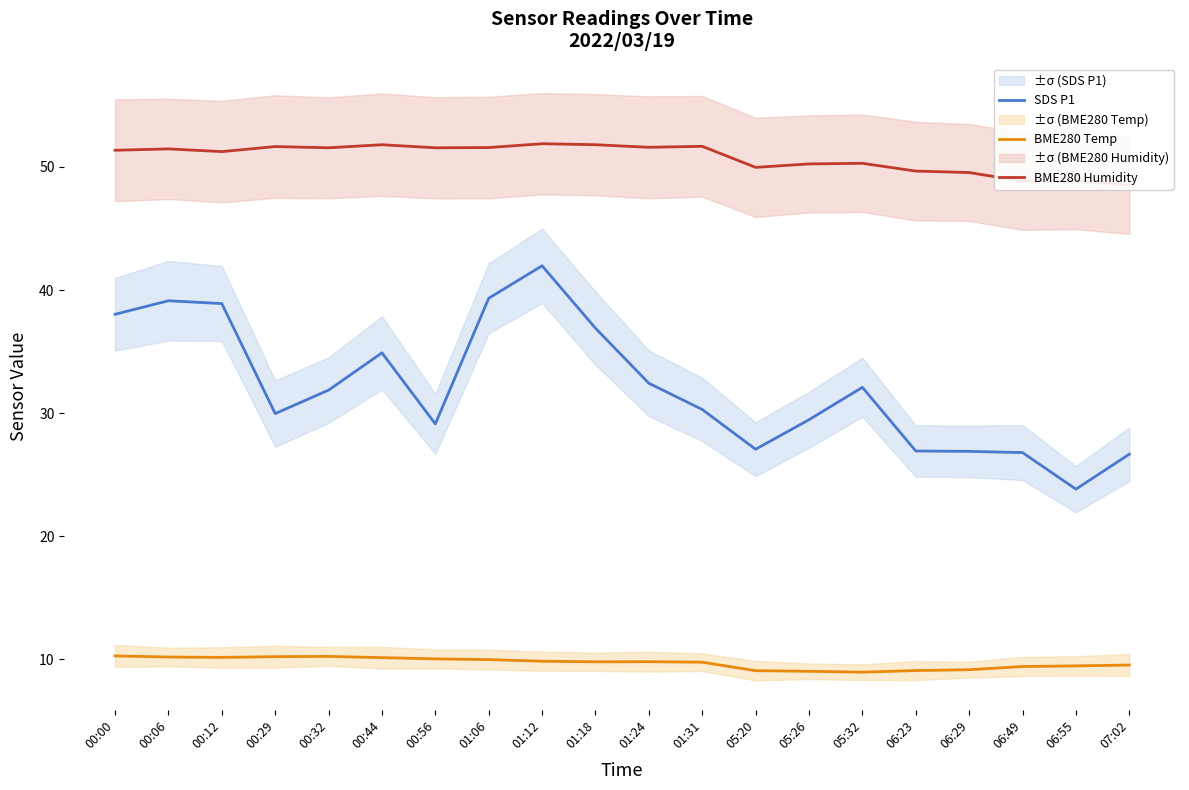

What is the greatest value displayed?

51.9